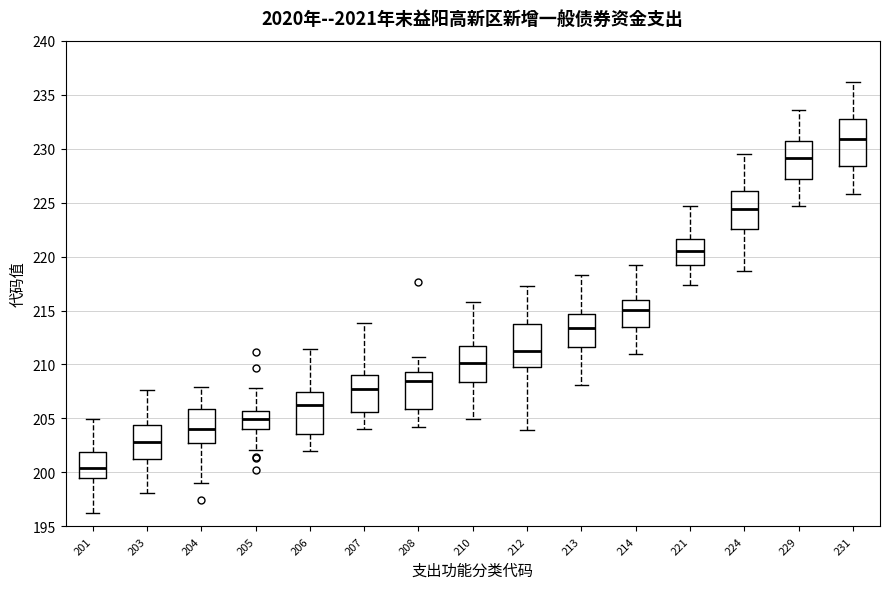

Where does the upper whisker of the box at x = 221 end on the y-axis? The values are not printed on the chart, so give them approximately, as read against the axis.

224.5